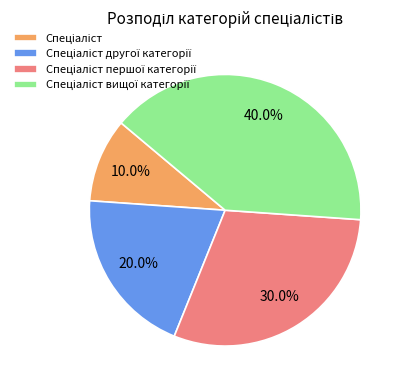

Does any single category account for the majority?

No